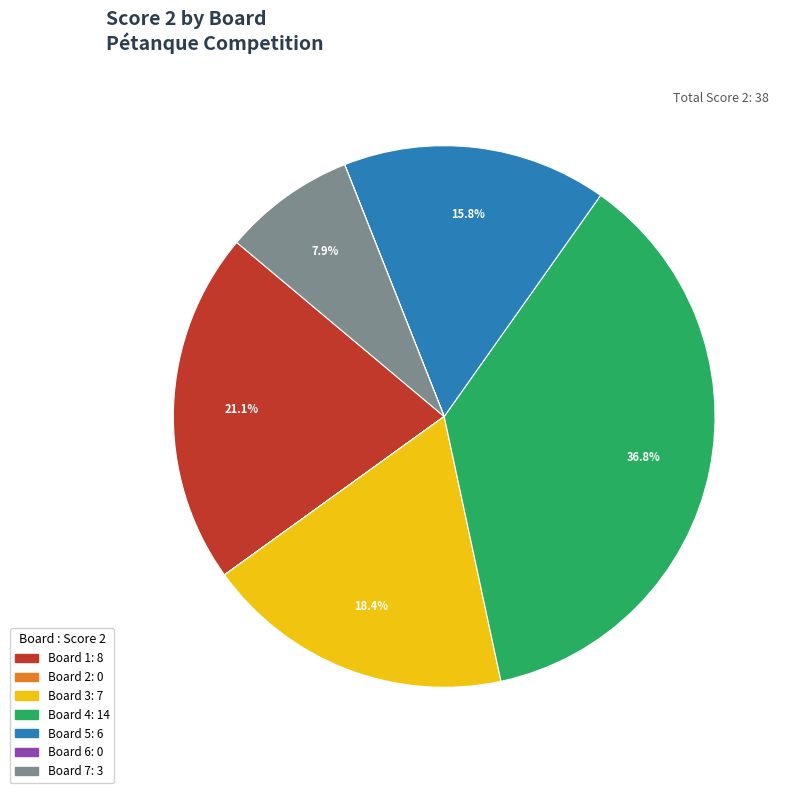

Which has a higher value, Board 3 or Board 7?

Board 3